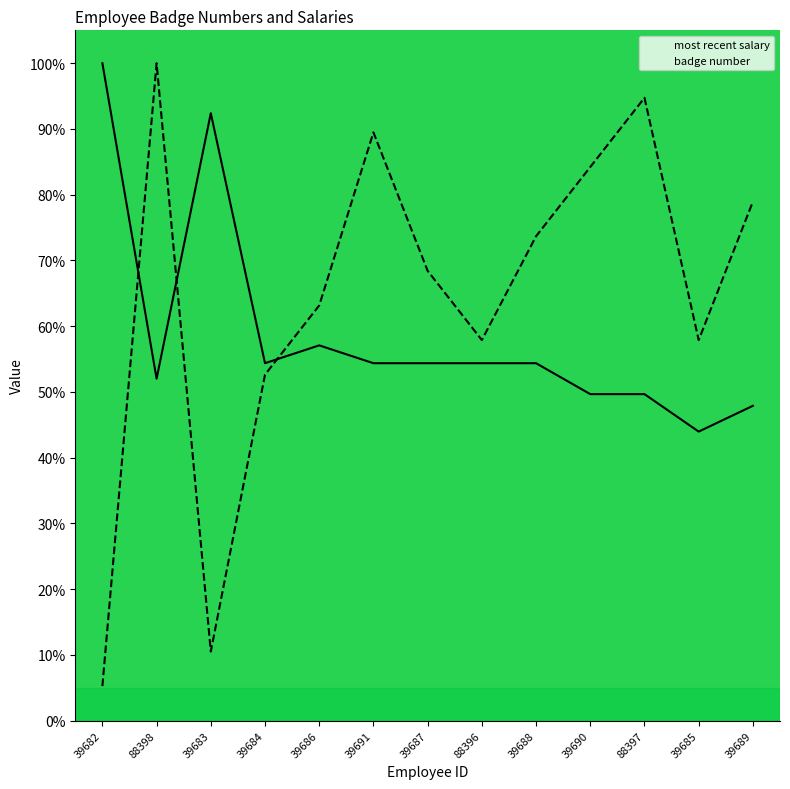

What is the difference between the maximum and minimum values in the most recent salary series?

0.6